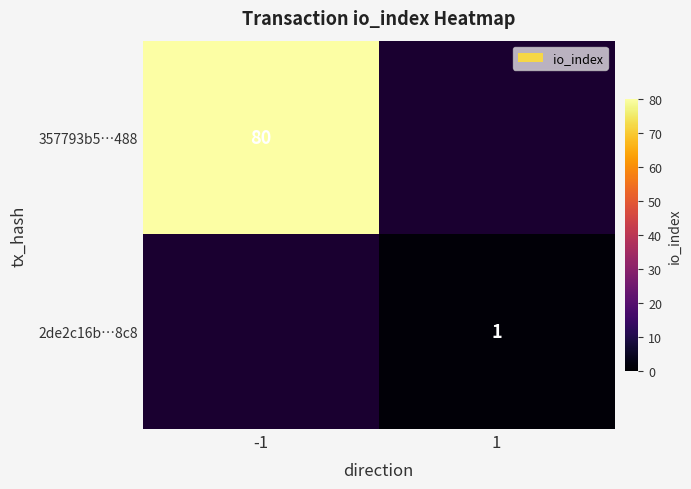

The value of 357793b5…488 at -1 is 80. True or false?

True